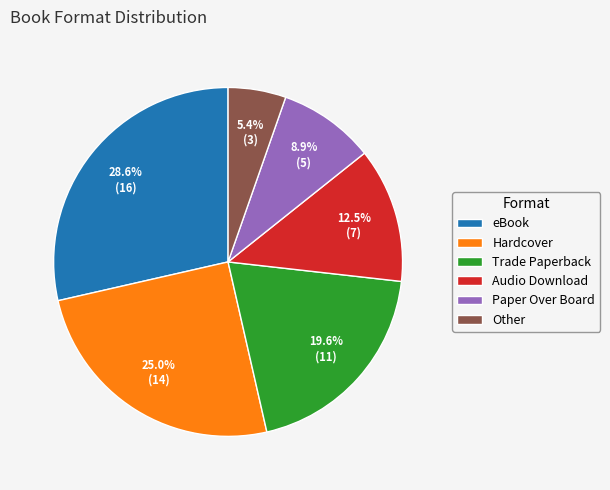

How many slices are in this pie chart?

6